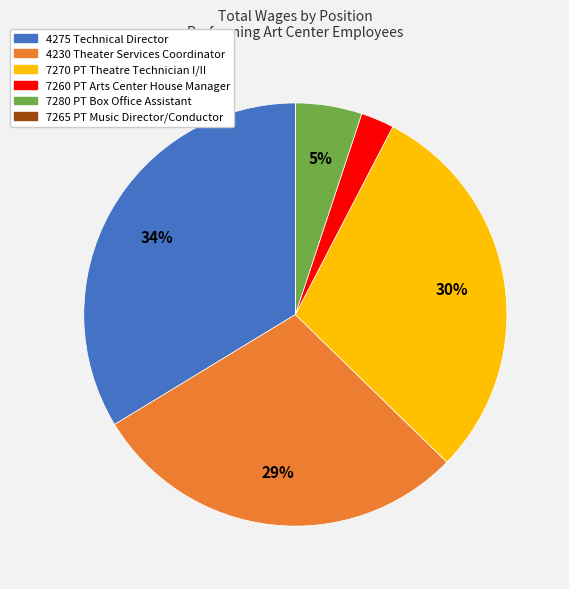

To the nearest percent, what is the difference between the 4230 Theater Services Coordinator and 7260 PT Arts Center House Manager slice percentages?

26%